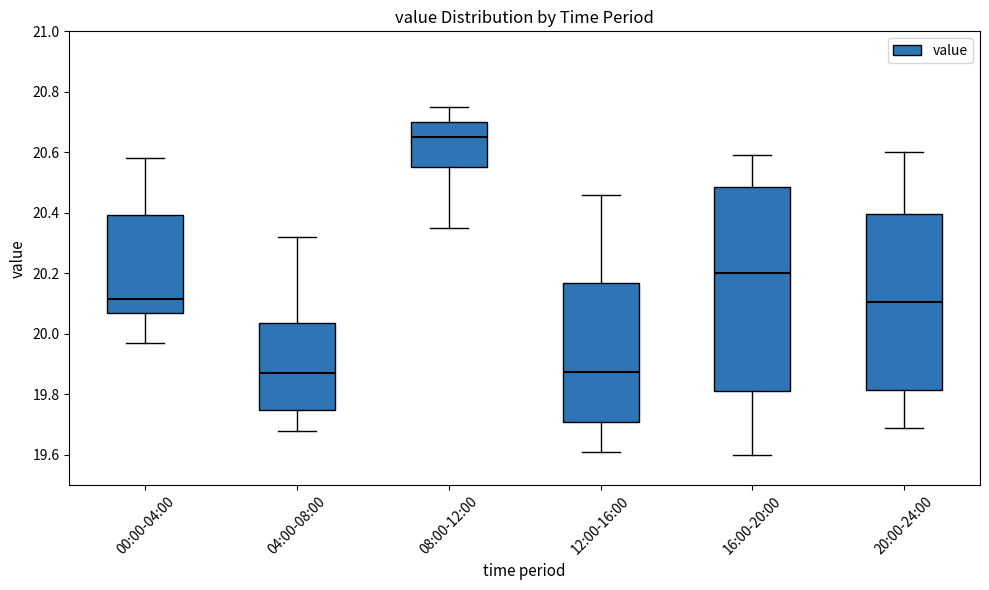

Where is the lower edge of the box for 16:00-20:00 on the y-axis? The values are not printed on the chart, so give them approximately, as read against the axis.

19.82